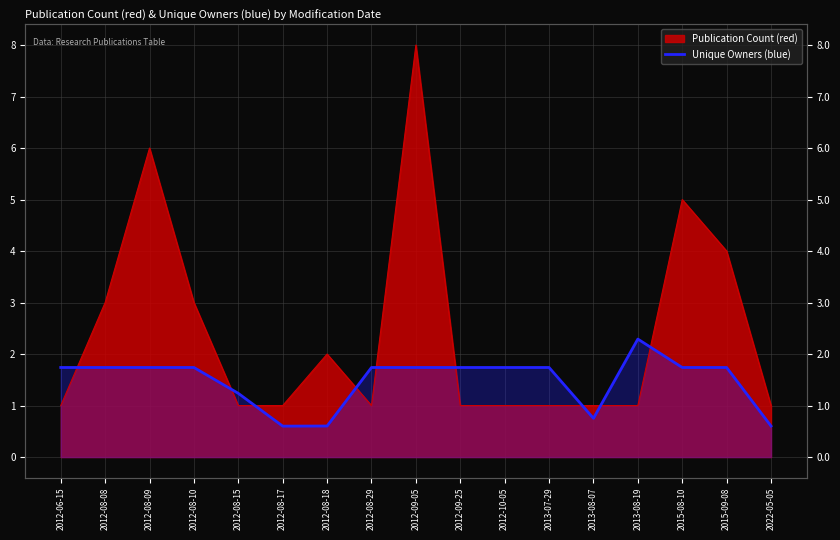

Reading left to right, list all the values displayed in this chart.

2012-06-15=1.7	2012-08-08=1.7	2012-08-09=1.7	2012-08-10=1.7	2012-08-15=1.2	2012-08-17=0.6	2012-08-18=0.6	2012-08-29=1.7	2012-09-05=1.7	2012-09-25=1.7	2012-10-05=1.7	2013-07-29=1.7	2013-08-07=0.8	2013-08-19=2.3	2015-08-10=1.7	2015-09-08=1.7	2022-05-05=0.6